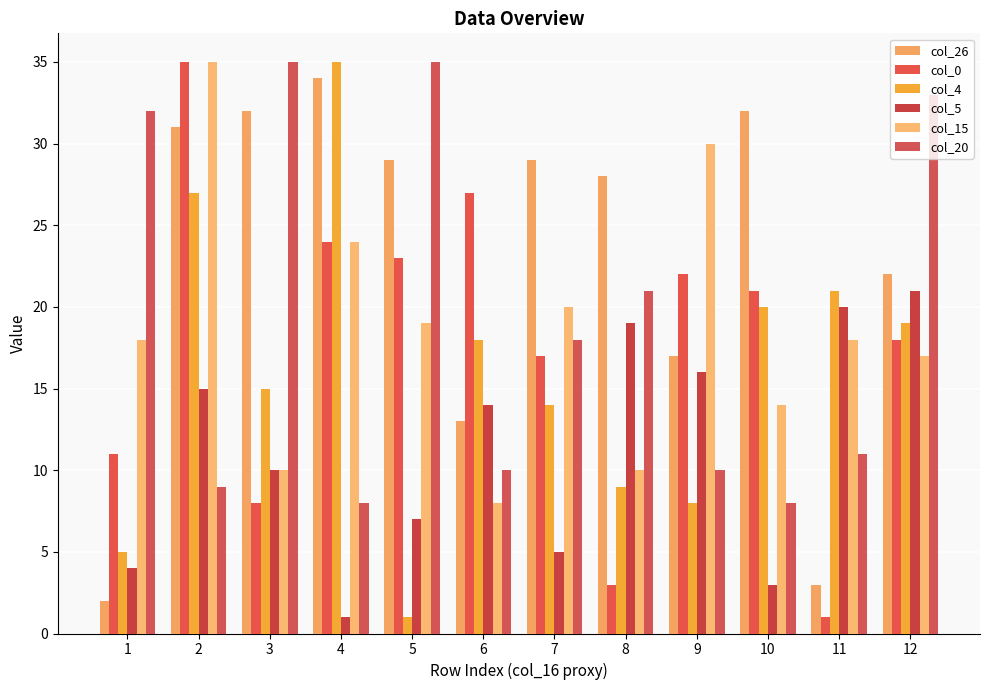

What is the average value of the col_20 series?

19